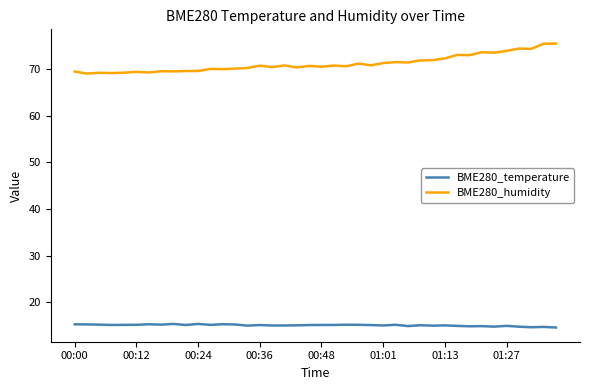

Which series has the largest range (max minus min)?

BME280_humidity